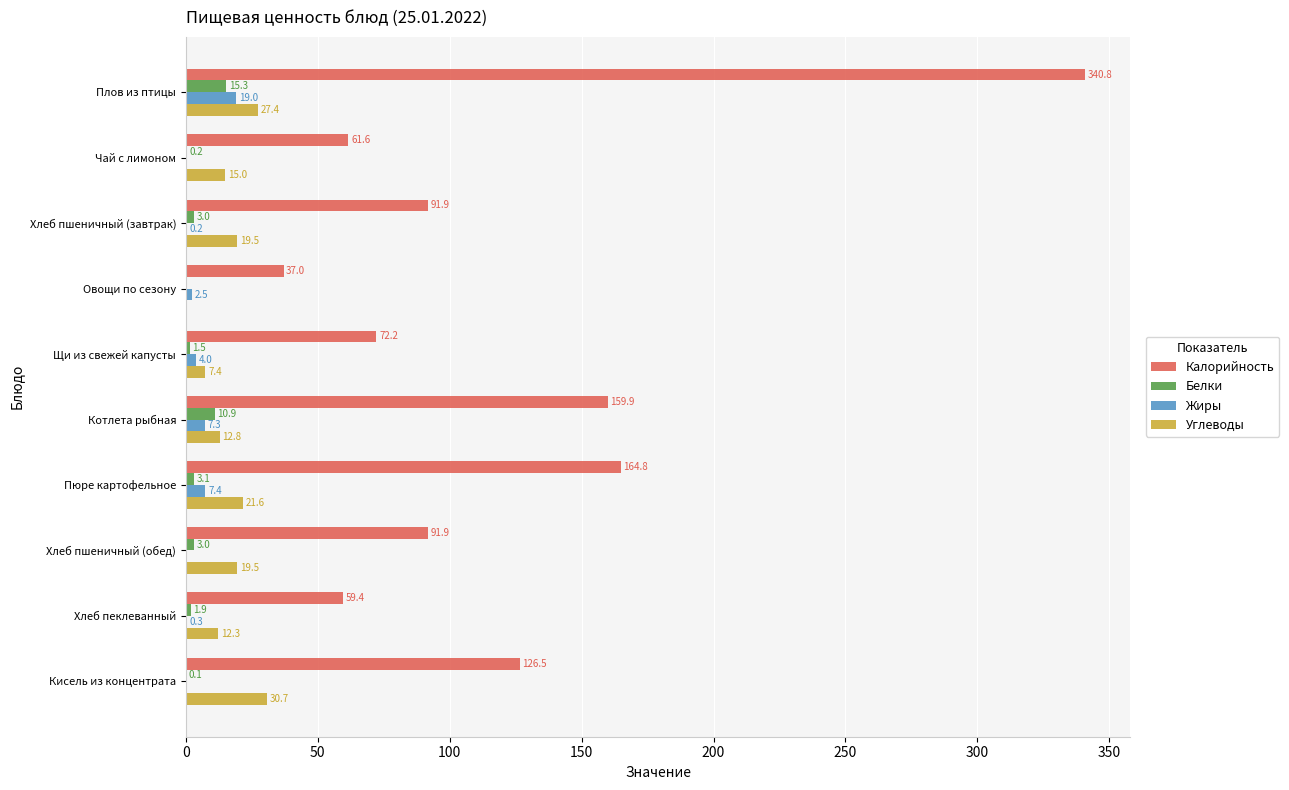

What are all the series names shown in the legend?

Калорийность, Белки, Жиры, Углеводы